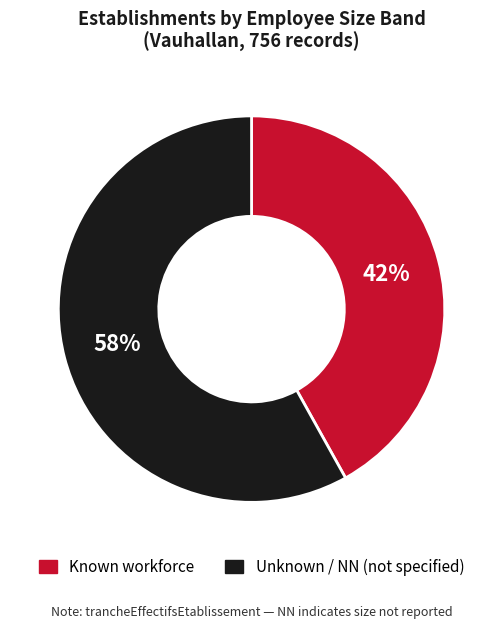

Count the number of slices in the pie.

2